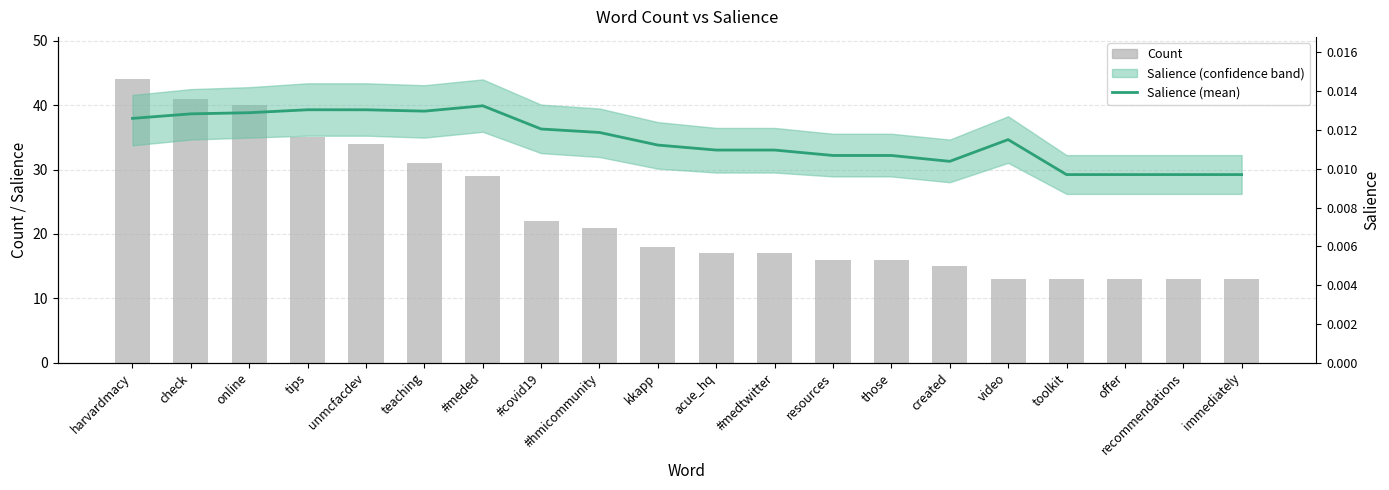

Rank the categories by Salience value from highest to lowest.

#meded, tips, unmcfacdev, teaching, online, check, harvardmacy, #covid19, #hmicommunity, video, kkapp, acue_hq, #medtwitter, resources, those, created, toolkit, offer, recommendations, immediately